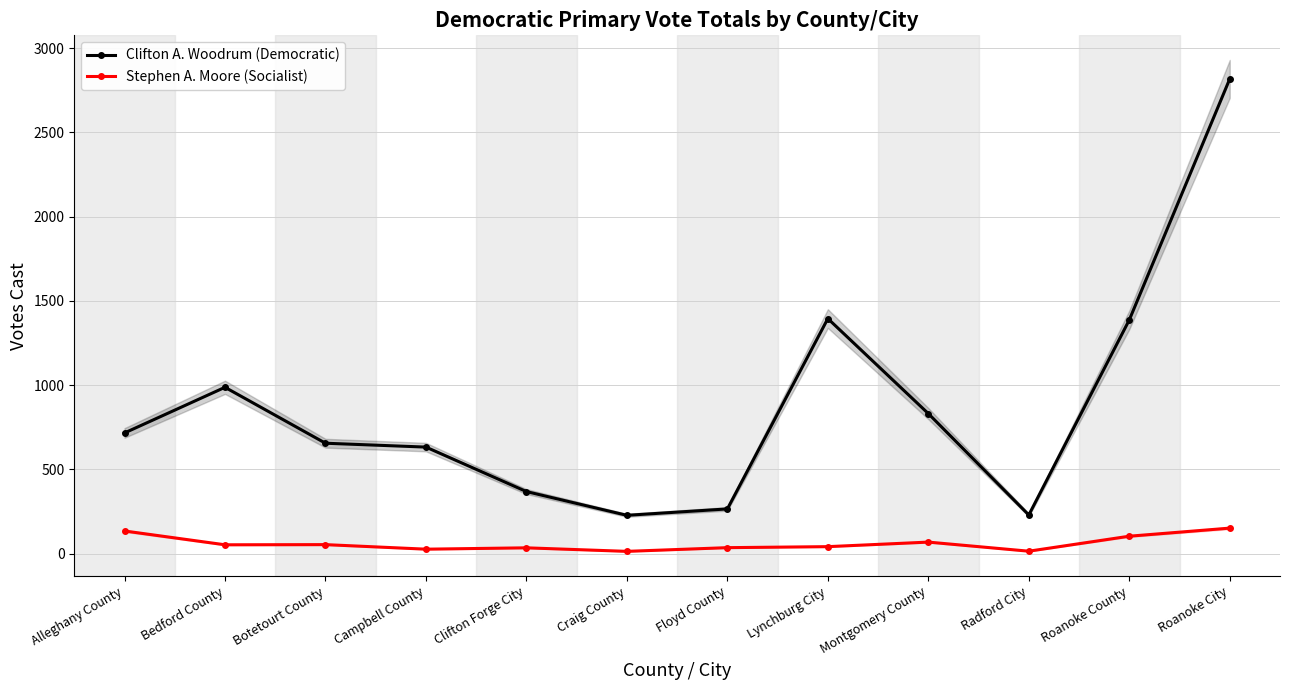

Which series has the largest range (max minus min)?

Clifton A. Woodrum (Democratic)